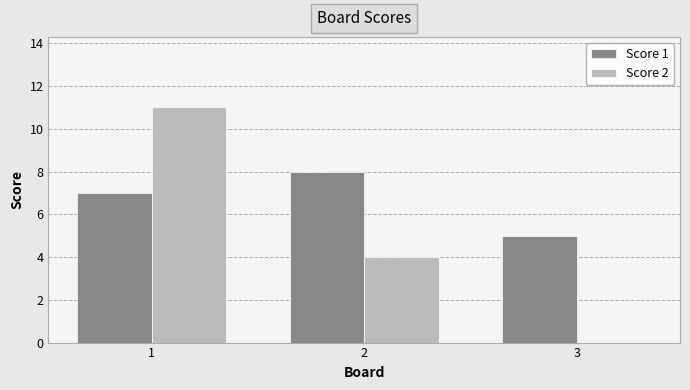

What is the approximate value of Score 2 at 1, to the nearest 10?

10